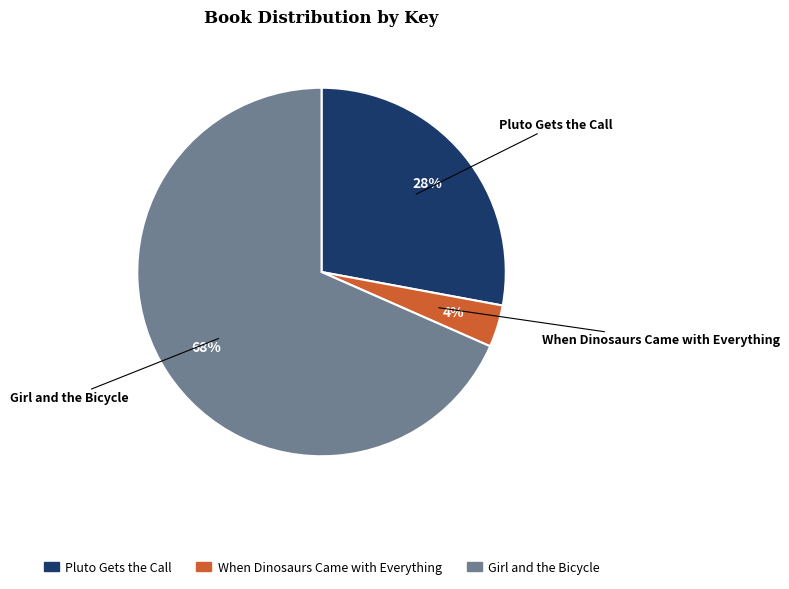

To the nearest percent, what is the average slice percentage?

33%